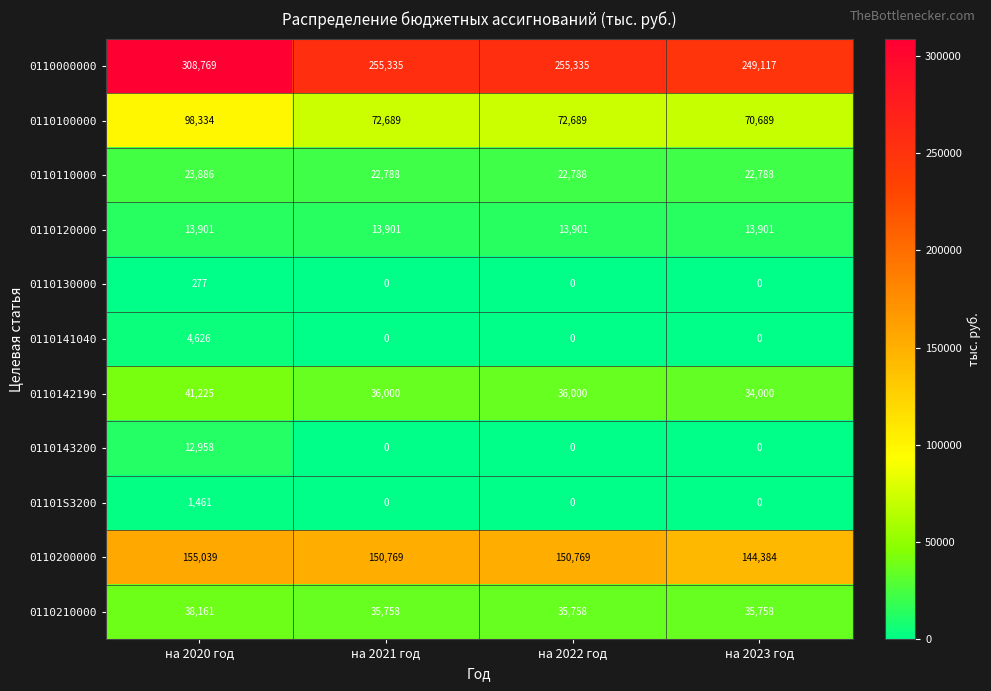

True or false: 0110100000 has a value of 115026 at на 2022 год.

False